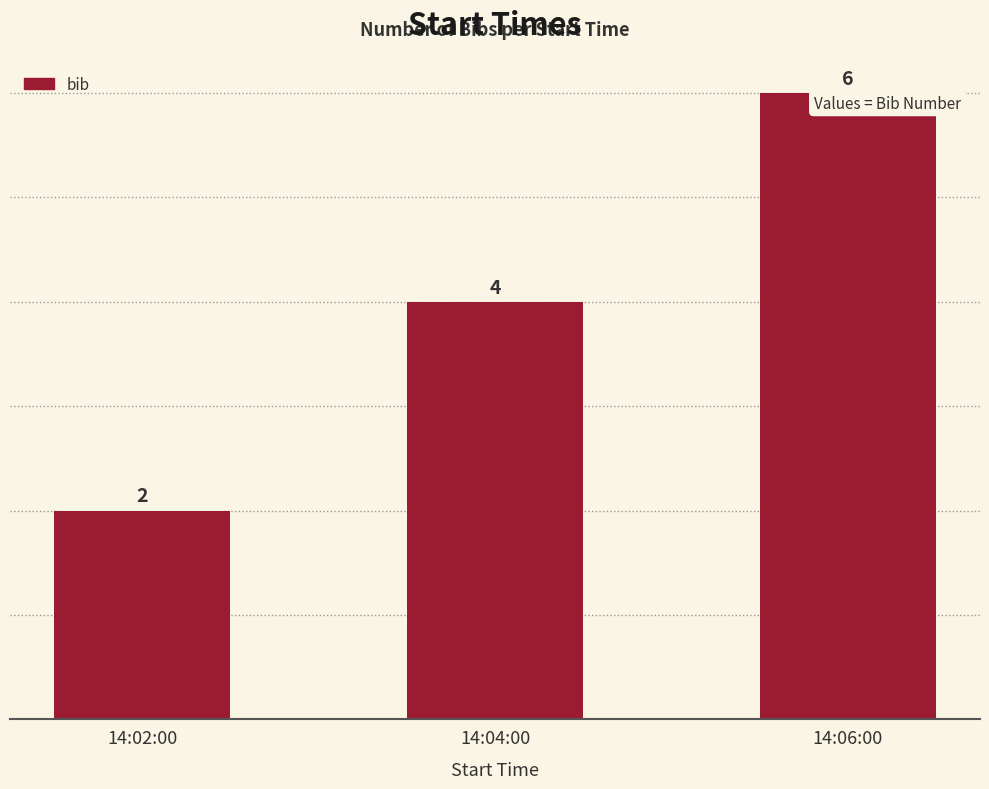

What is the change in value from 14:04:00 to 14:06:00?

+2